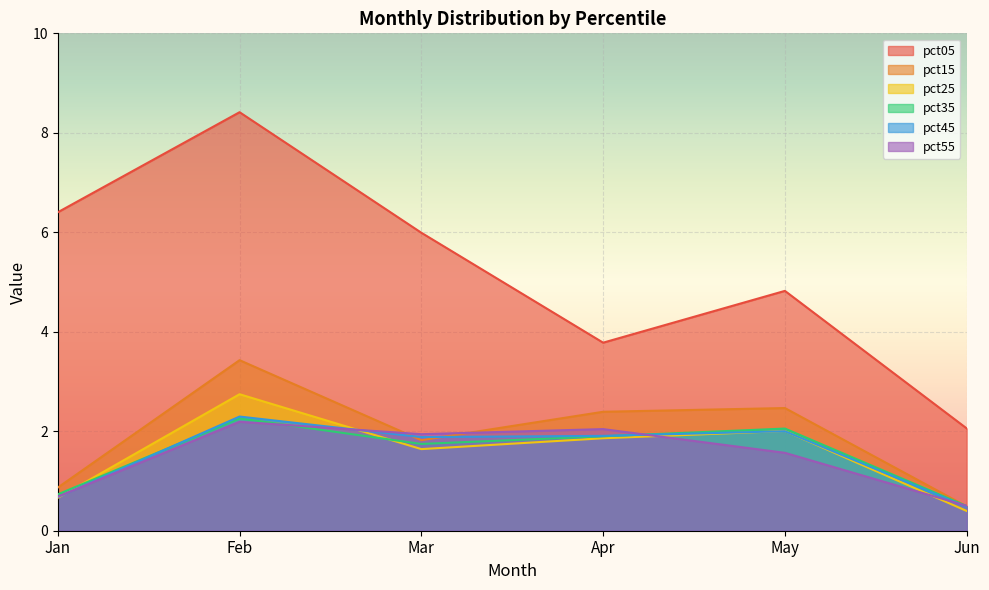

What is the average value of the pct05 series?

5.2